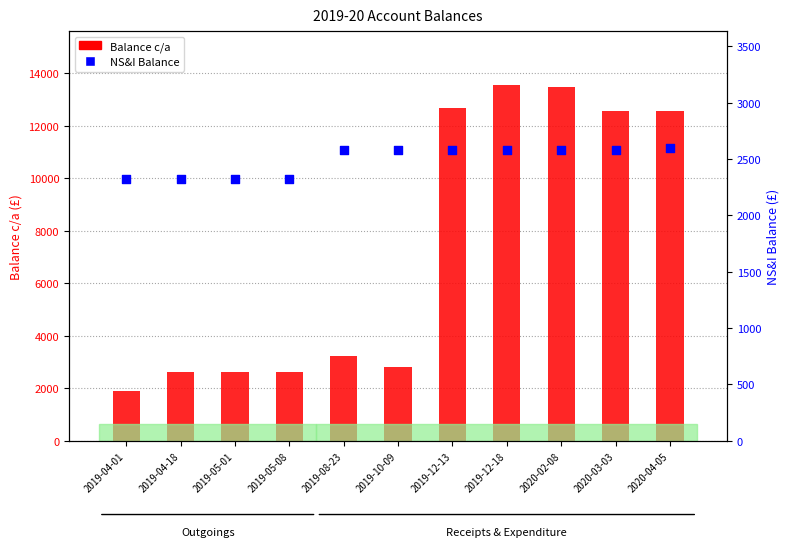

What is the total value across all series at 2020-02-08?

16051.9